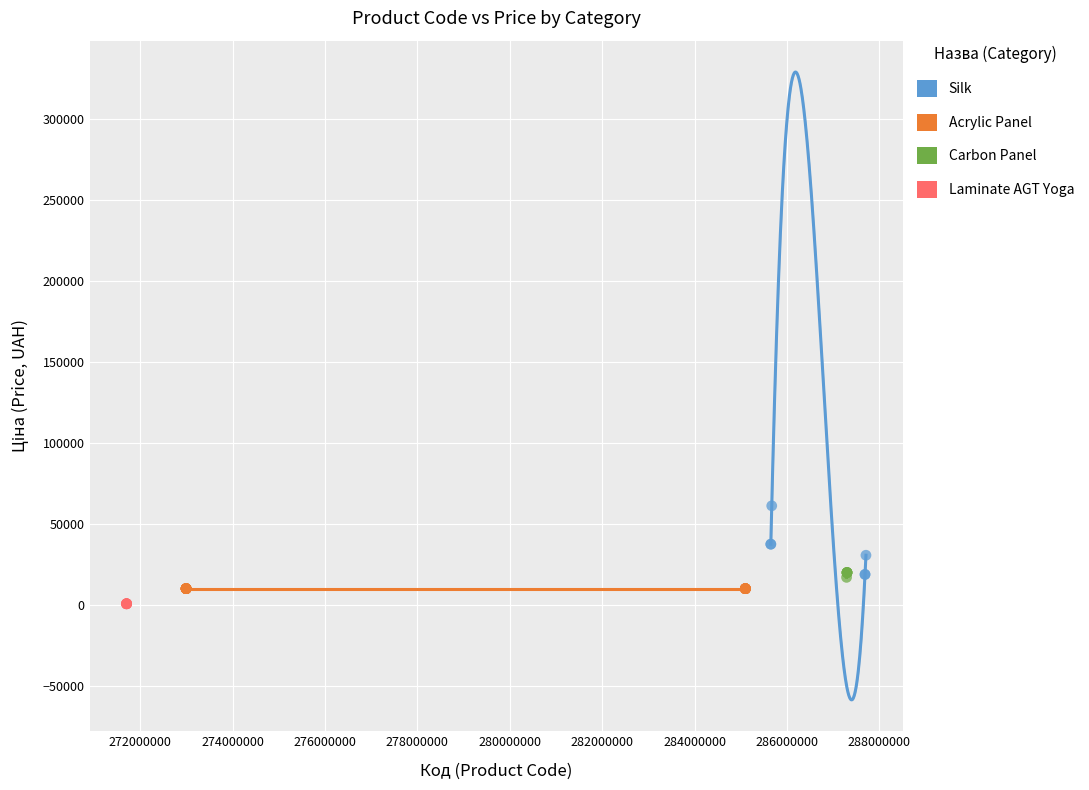

Which series reaches the maximum Y coordinate?

Silk